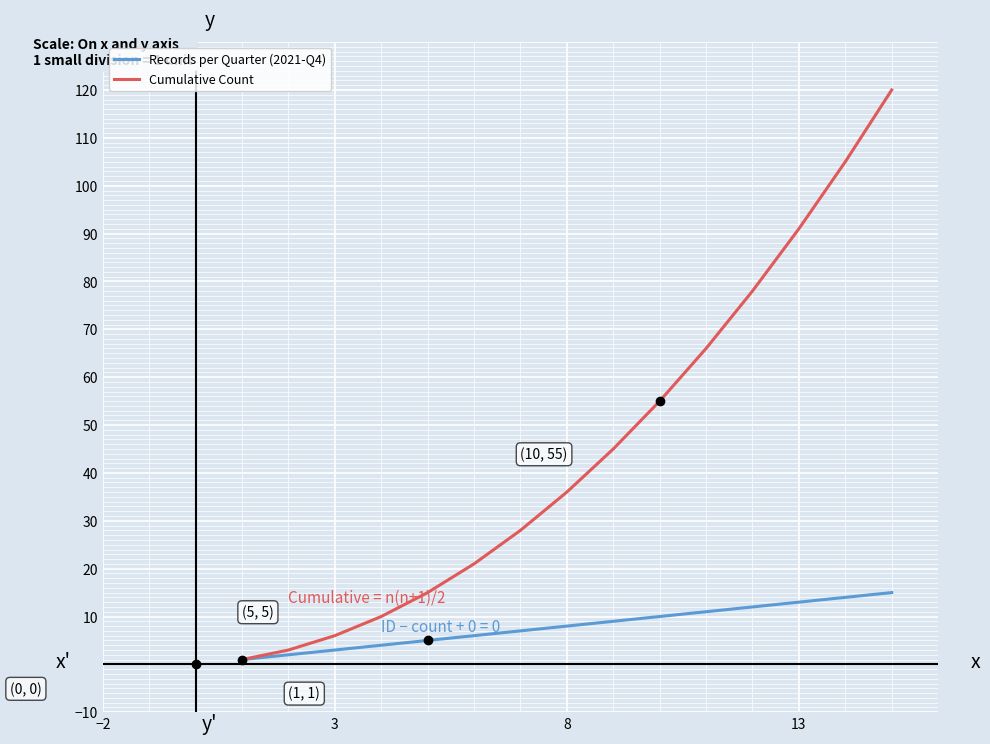

Which series has the largest range (max minus min)?

Cumulative Count